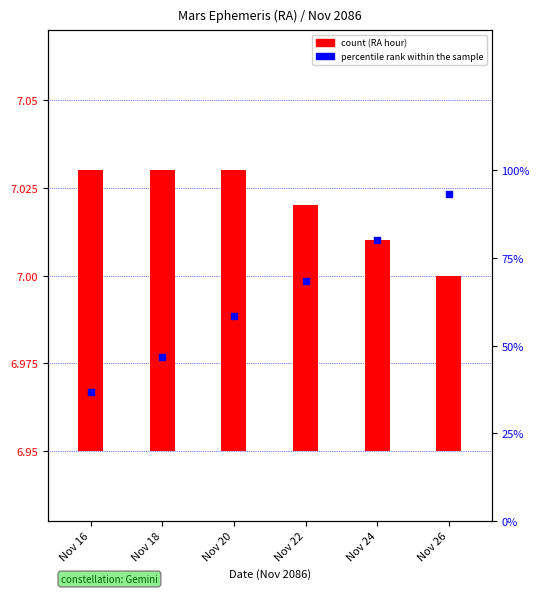

At how many categories does at least one series exceed 0?

6